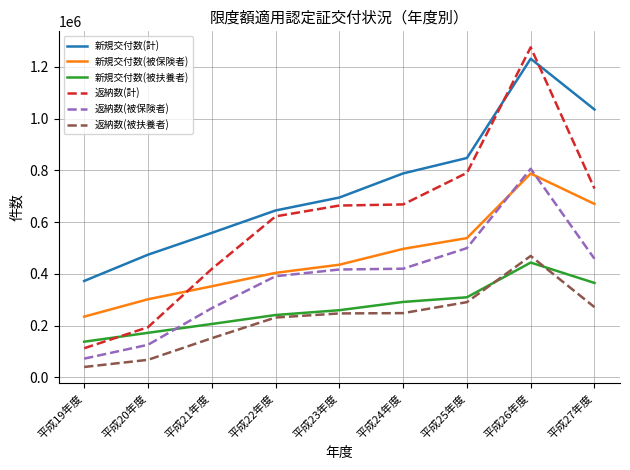

True or false: 新規交付数(被保険者) and 返納数(被扶養者) cross at least once.

False